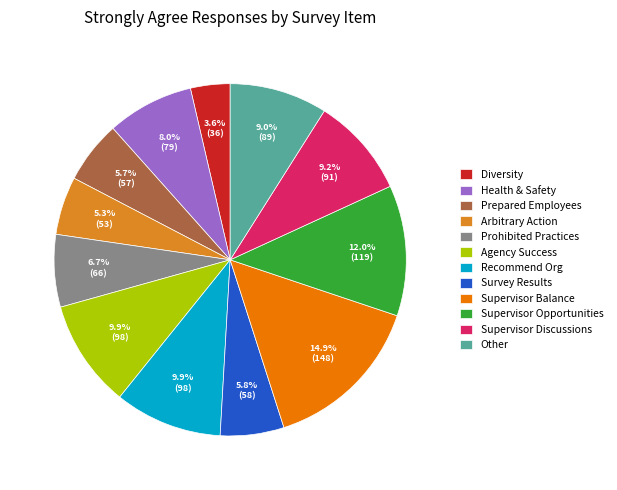

What is the total percentage of Prepared Employees and Health & Safety?

13.7%